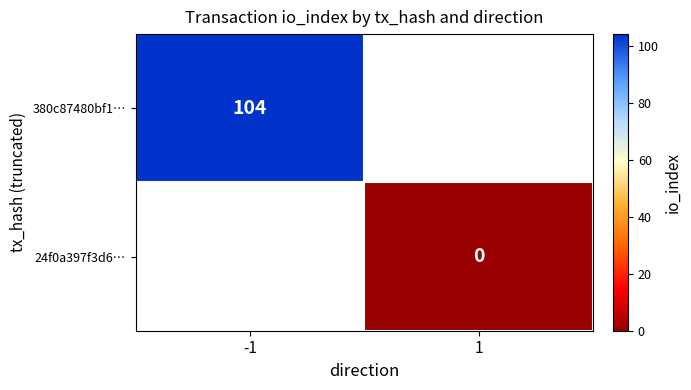

Which category has the lowest value across all series?

1